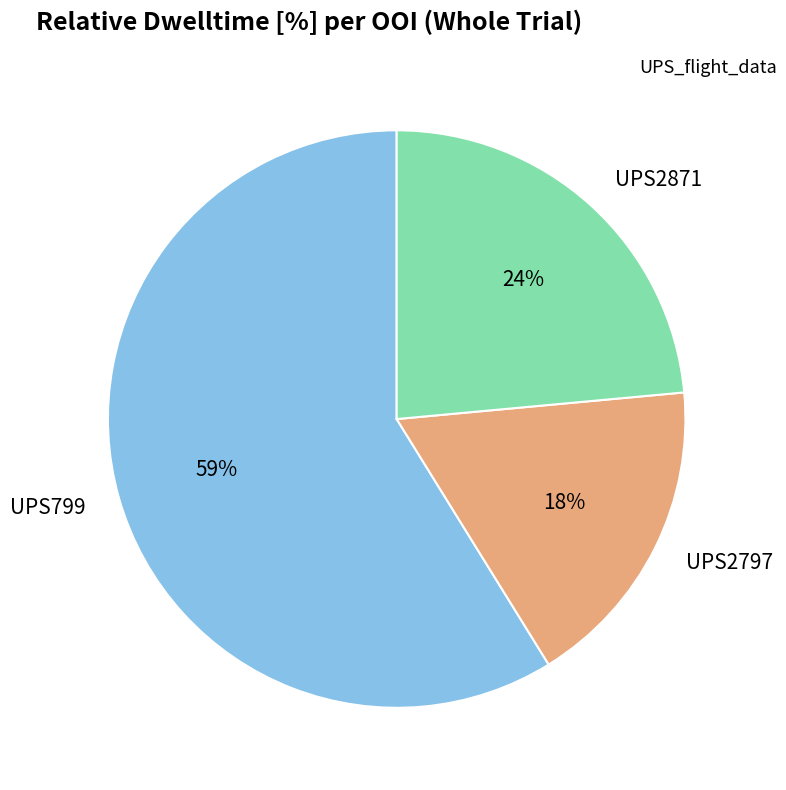

To the nearest percent, what is the average slice percentage?

33%